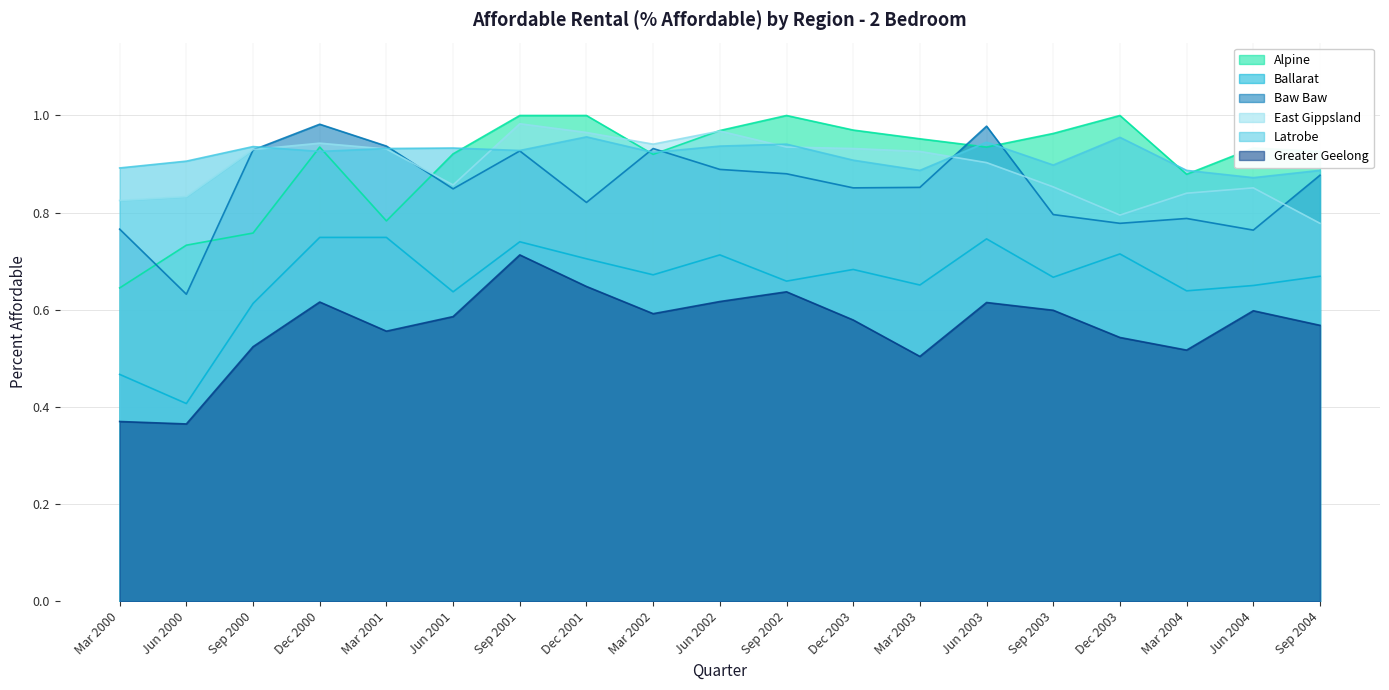

True or false: East Gippsland and Greater Geelong intersect in this chart.

False